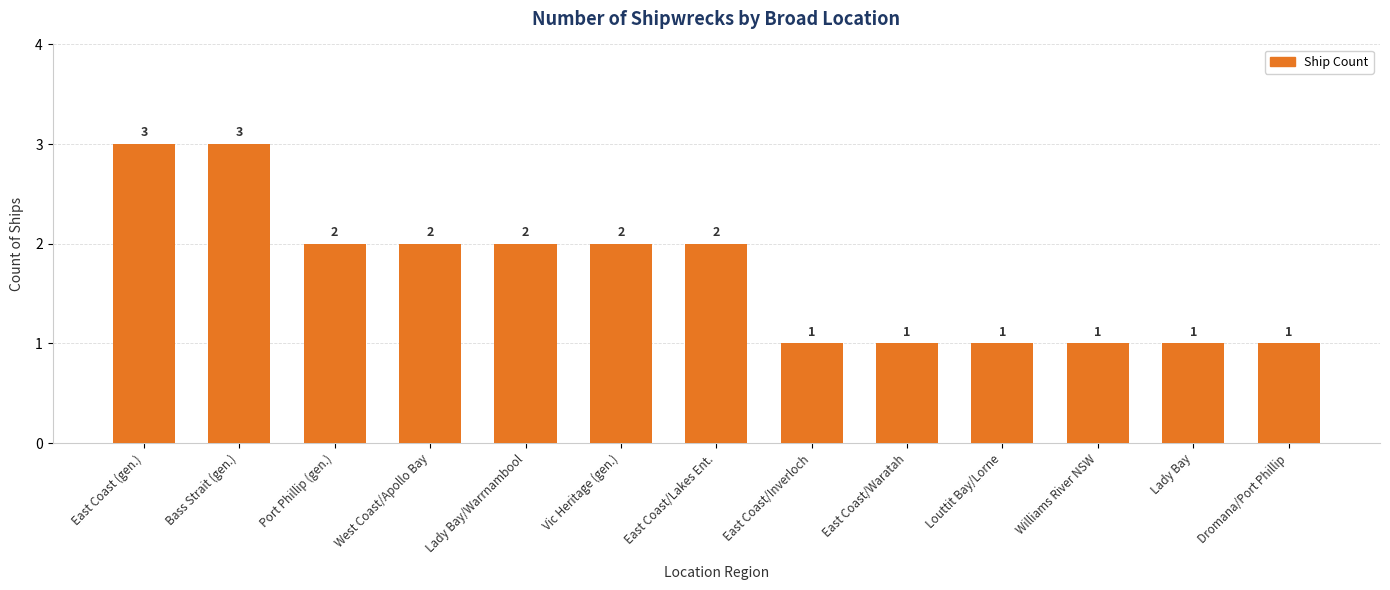

The value at Port Phillip (gen.) is 2. True or false?

True